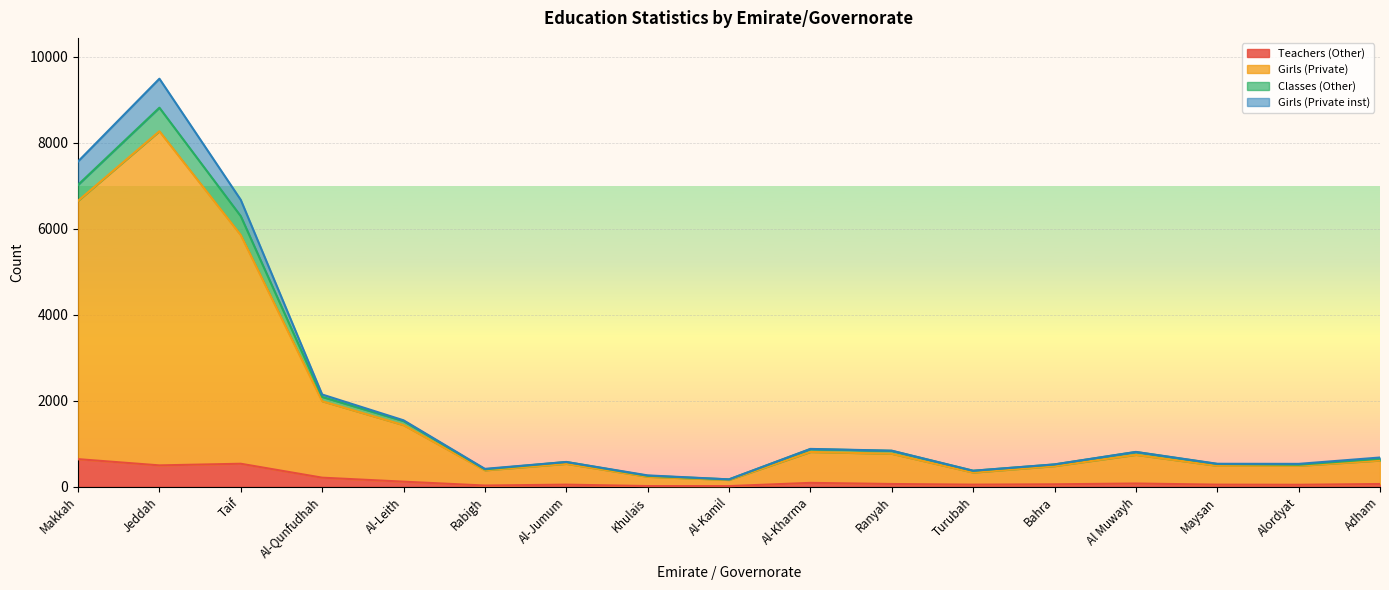

Which has a higher value, Maysan or Taif?

Taif